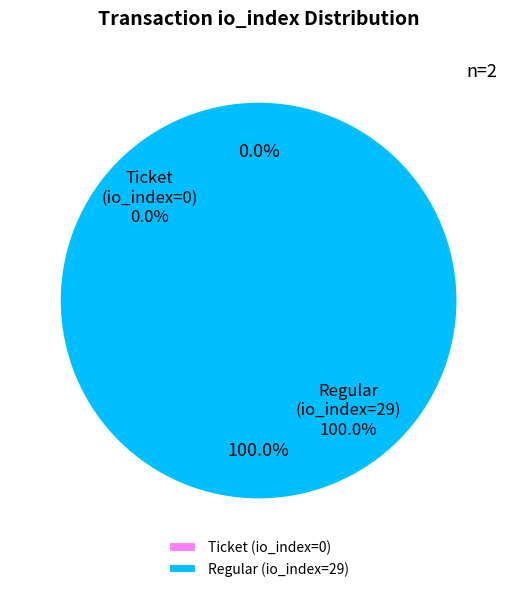

True or false: Regular (io_index=29) accounts for 93% of the total.

False